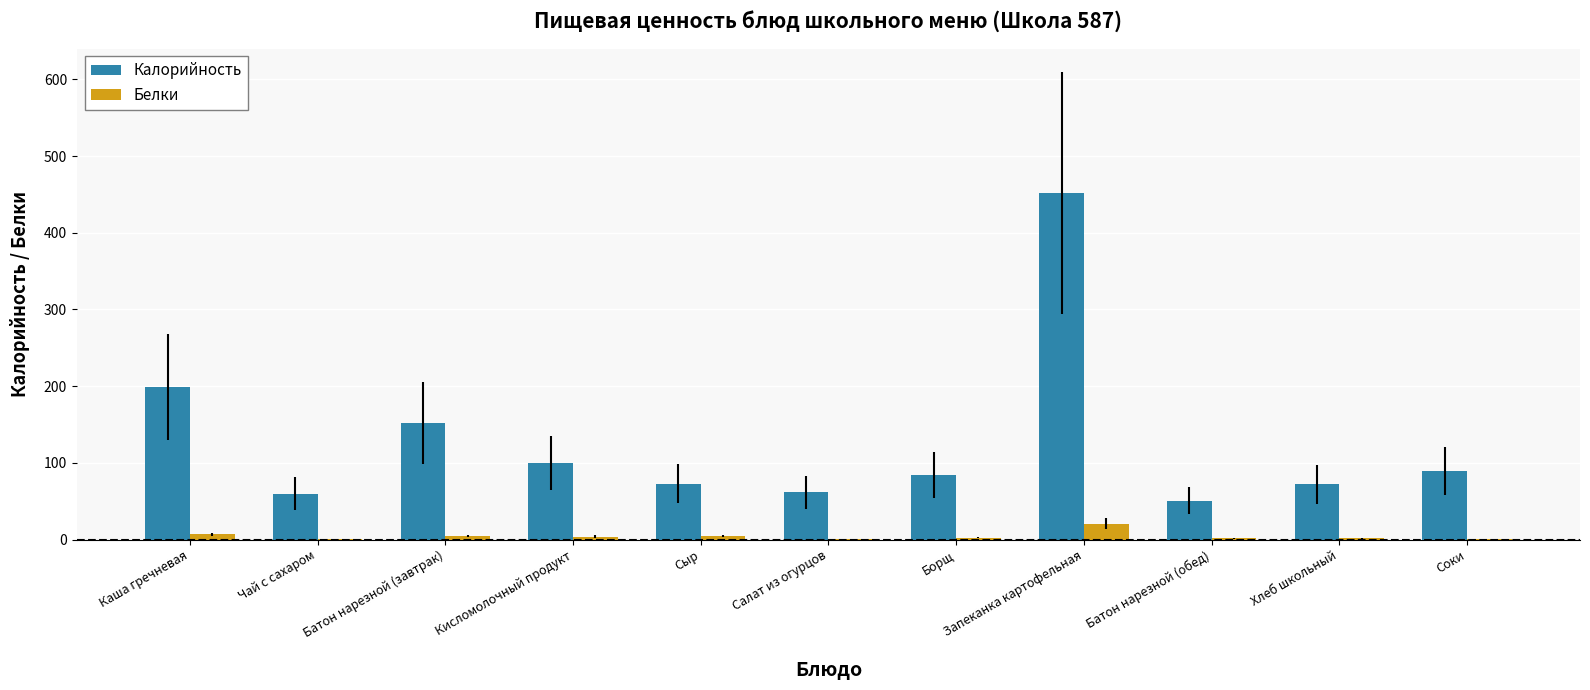

What is the maximum value for Белки?

20.5